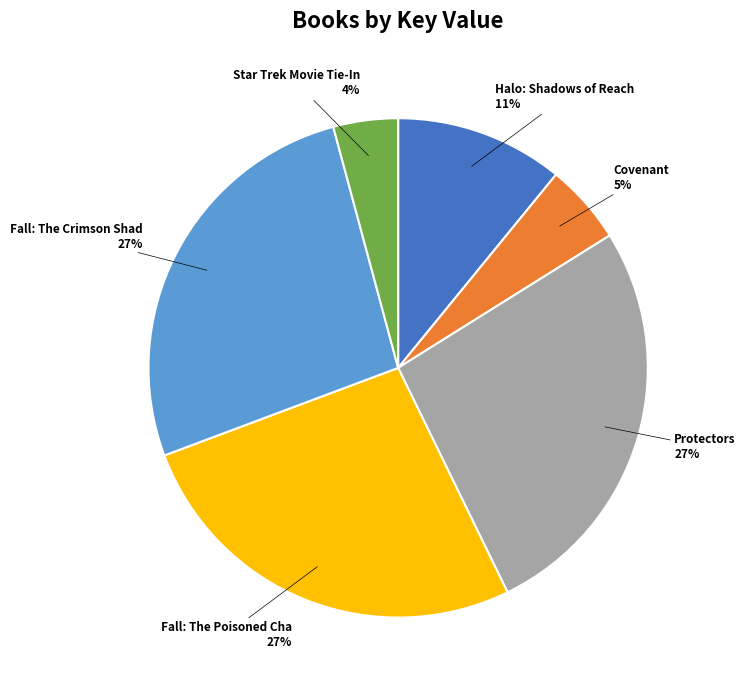

Is there a majority slice in this chart?

No